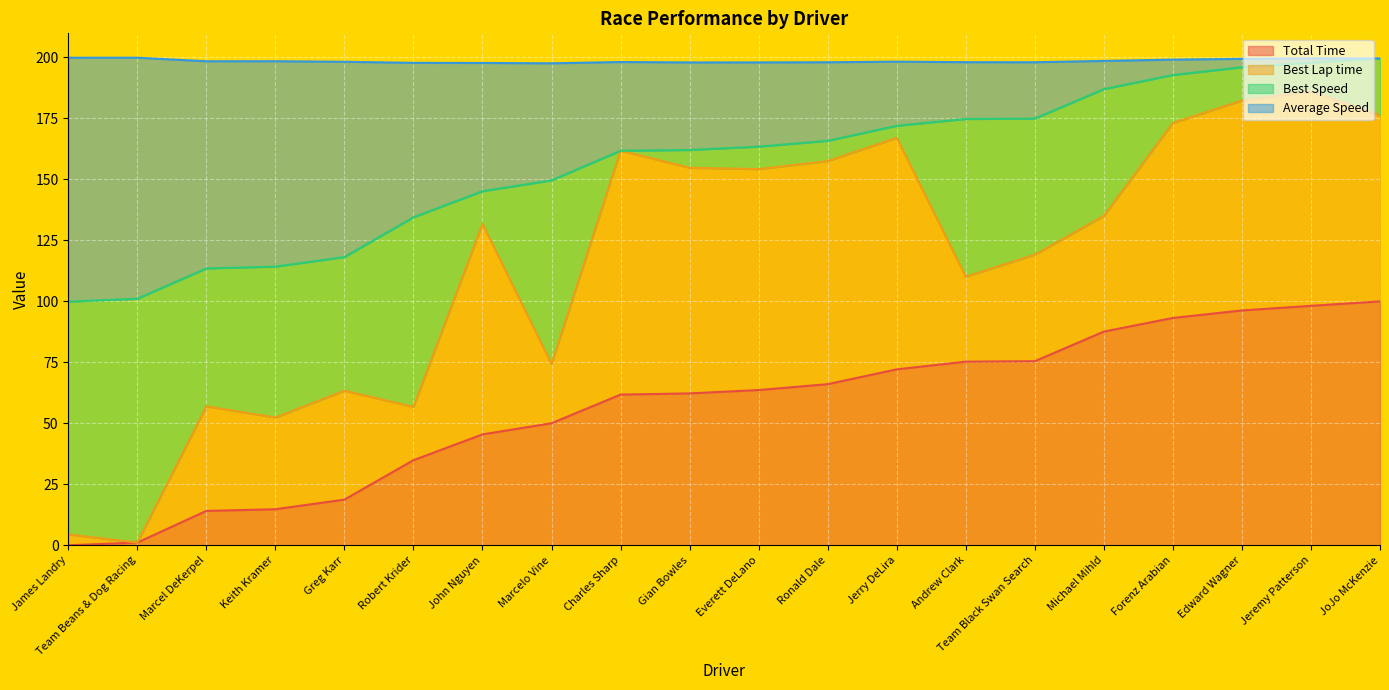

Is the value of Average Speed at Jeremy Patterson greater than the value of Total Time at Edward Wagner?

Yes